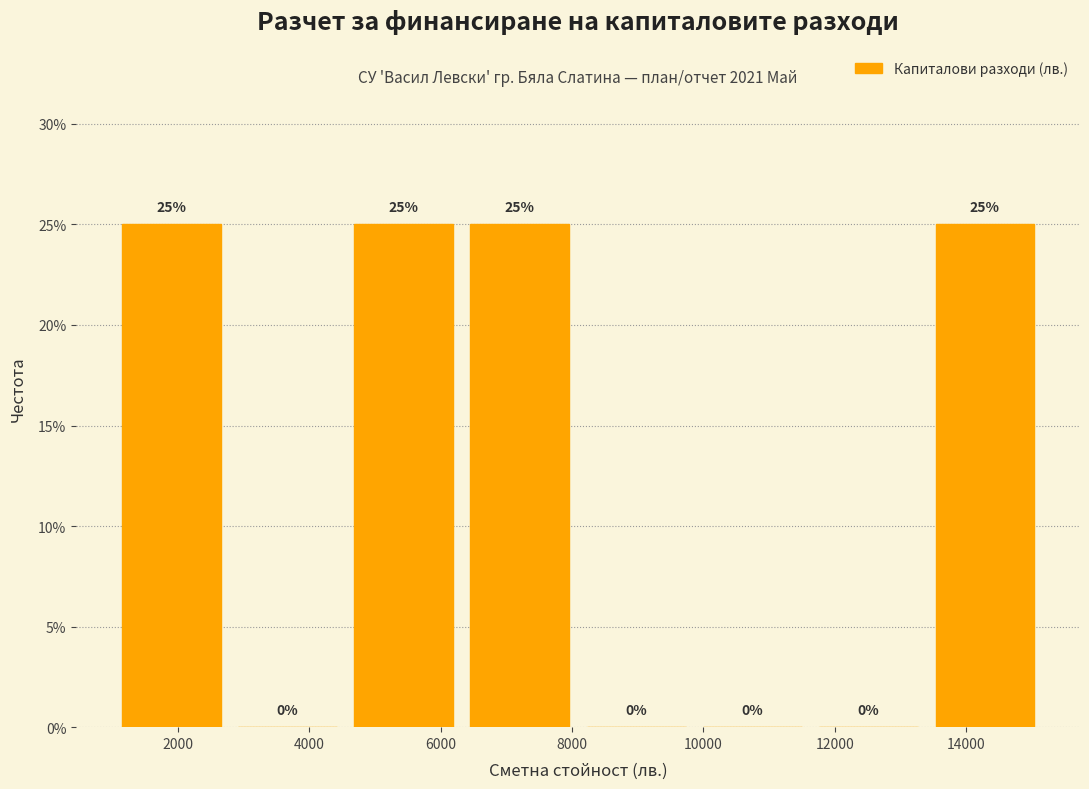

Reading left to right, transcribe this chart: for each bar, give the range it covers on the x-axis and its height. The bar edges are not printed on the chart, so give them approximately, as read against the axis.

1000 to 2800: 25
2800 to 4600: 0
4600 to 6400: 25
6400 to 8000: 25
8000 to 9800: 0
9800 to 11600: 0
11600 to 13400: 0
13400 to 15200: 25